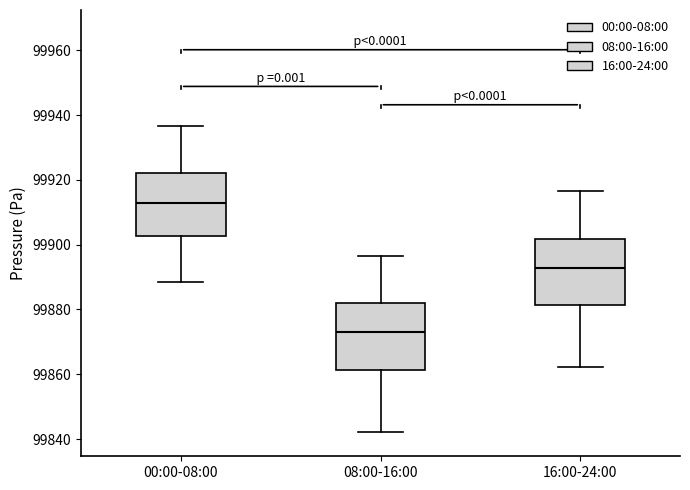

Reading left to right, read every box against the y-axis: the position of its median line, the range the box covers, and the ends of its whiskers. The values are not printed on the chart, so give them approximately, as read against the axis.

00:00-08:00: median 99912, box 99902 to 99922, whiskers 99888 to 99936
08:00-16:00: median 99872, box 99862 to 99882, whiskers 99842 to 99896
16:00-24:00: median 99892, box 99882 to 99902, whiskers 99862 to 99916